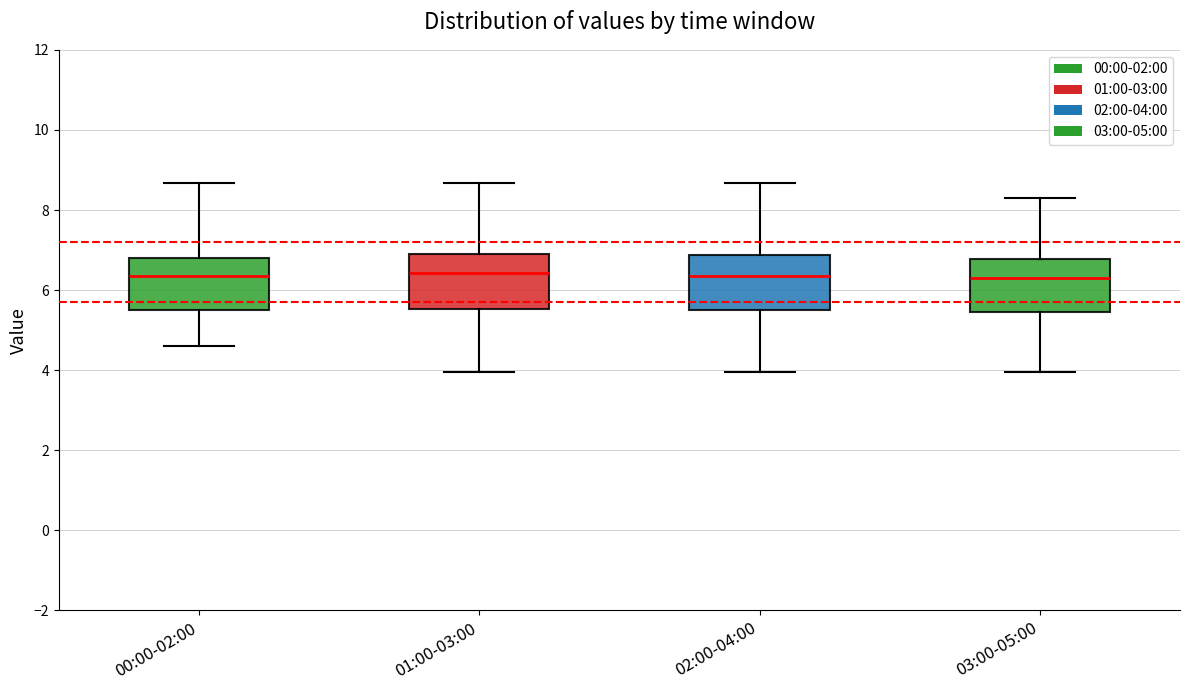

Reading left to right, read every box against the y-axis: the position of its median line, the range the box covers, and the ends of its whiskers. The values are not printed on the chart, so give them approximately, as read against the axis.

00:00-02:00: median 6.4, box 5.6 to 6.8, whiskers 4.6 to 8.6
01:00-03:00: median 6.4, box 5.6 to 7.0, whiskers 4.0 to 8.6
02:00-04:00: median 6.4, box 5.6 to 6.8, whiskers 4.0 to 8.6
03:00-05:00: median 6.4, box 5.4 to 6.8, whiskers 4.0 to 8.4